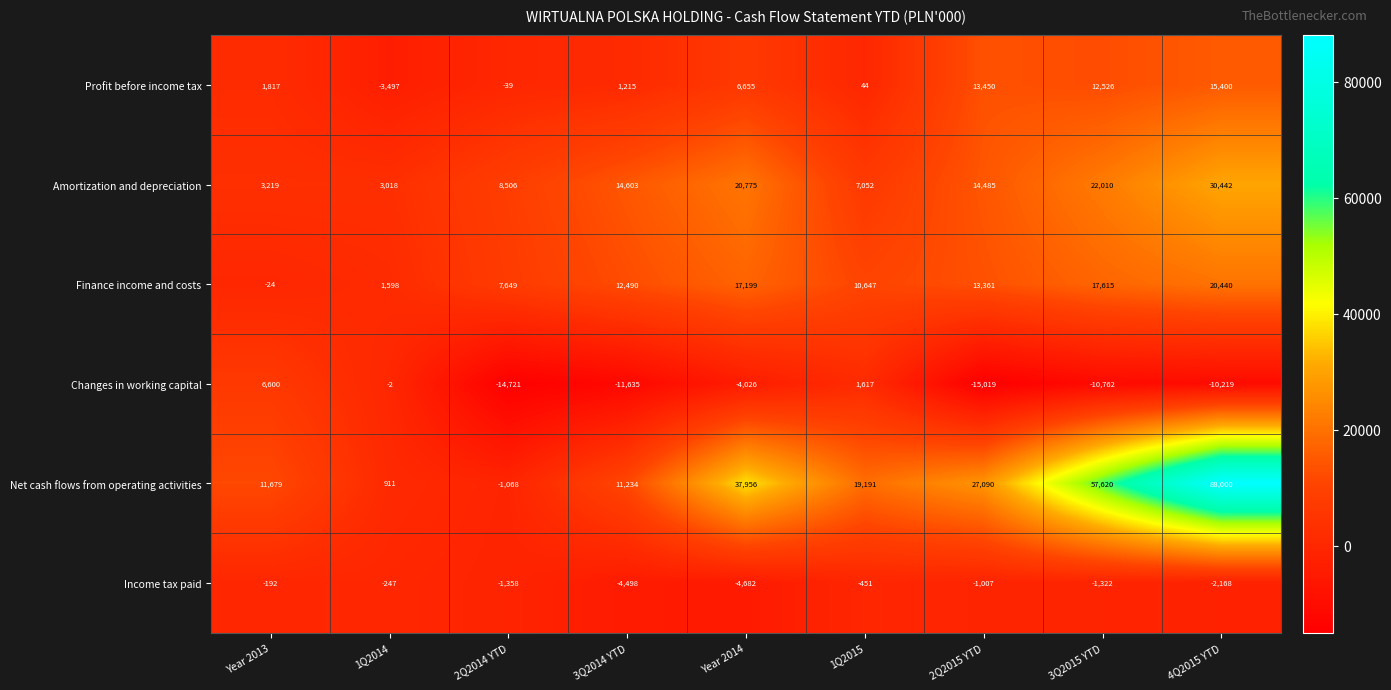

The Income tax paid series shows -1358 at 2Q2014 YTD. True or false?

True